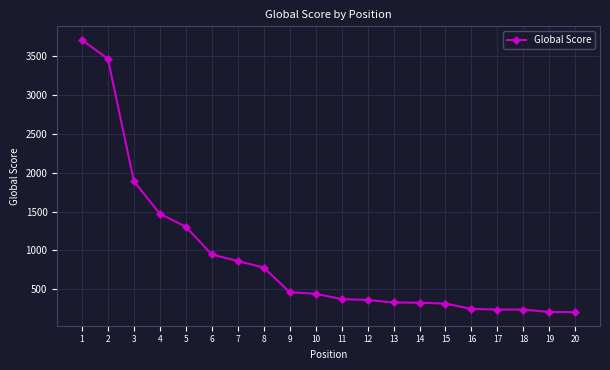

What value does the data have at 6, to the nearest 50?

950